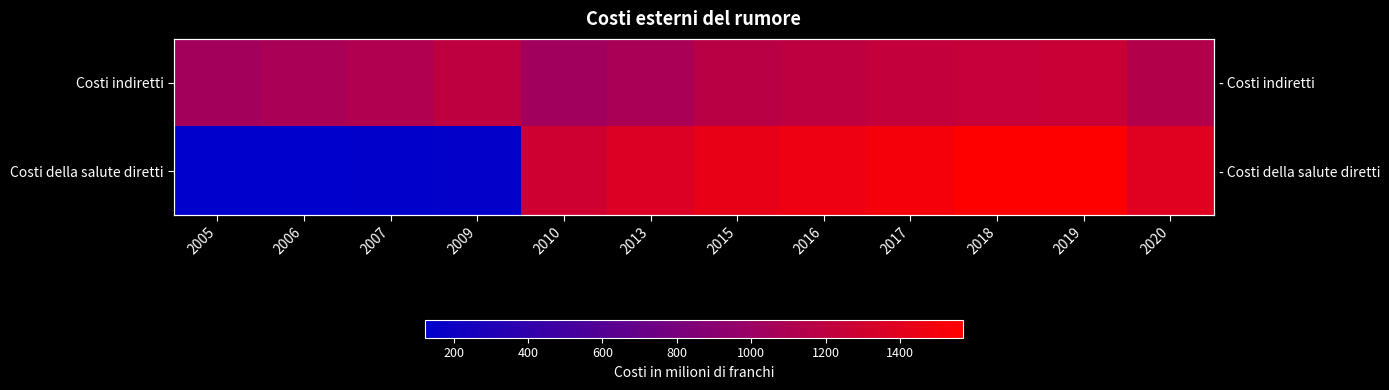

At which category is the sum across all series the highest?

2019